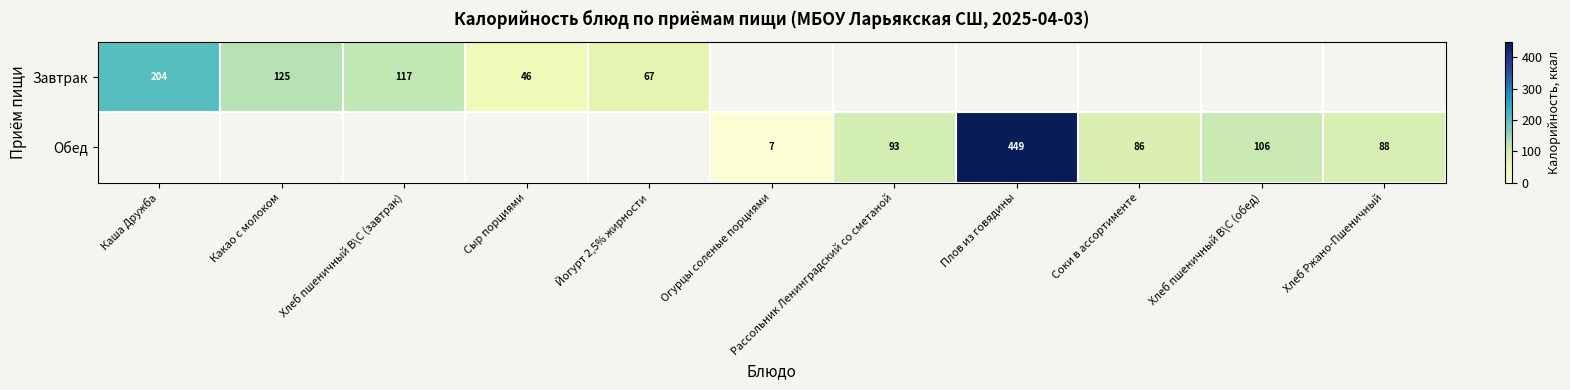

The Завтрак series shows 125 at Какао с молоком. True or false?

True